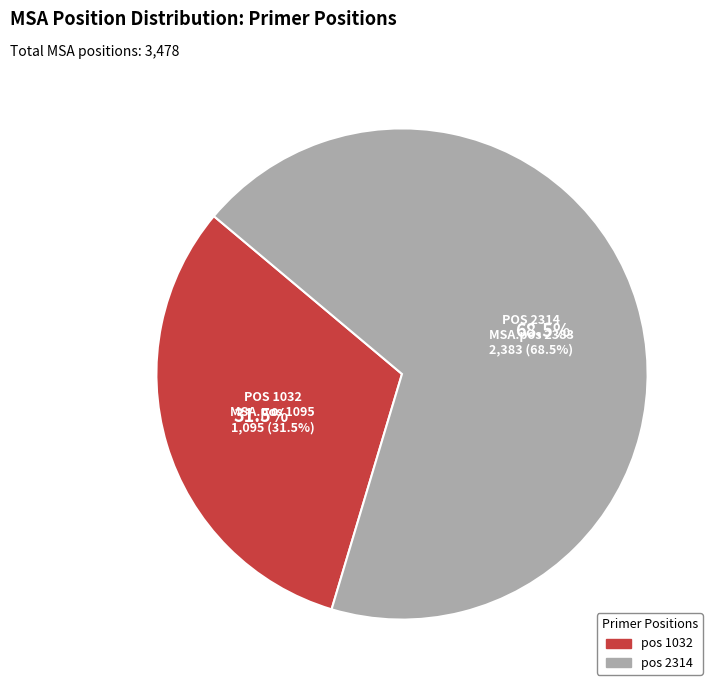

To the nearest percent, what is the average slice percentage?

50%